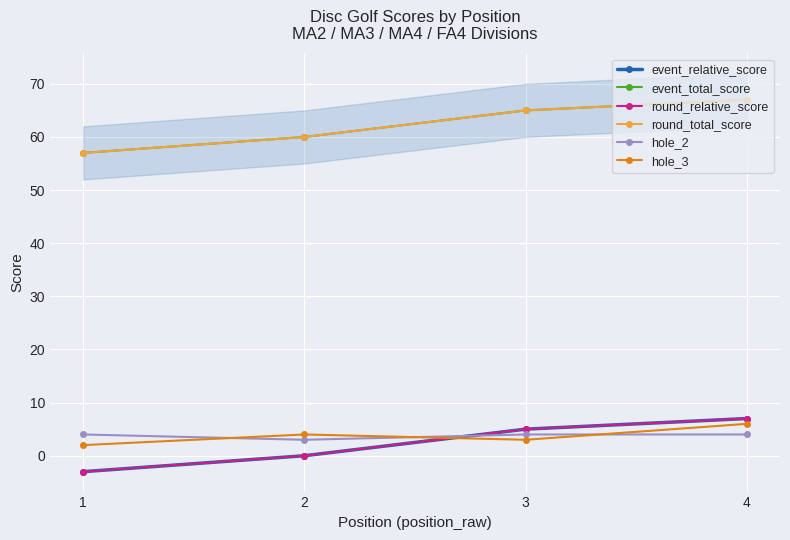

Reading left to right, list all the values displayed in this chart.

event_relative_score: -3	0	5	7
event_total_score: 57	60	65	67
round_relative_score: -3	0	5	7
round_total_score: 57	60	65	67
hole_2: 4	3	4	4
hole_3: 2	4	3	6